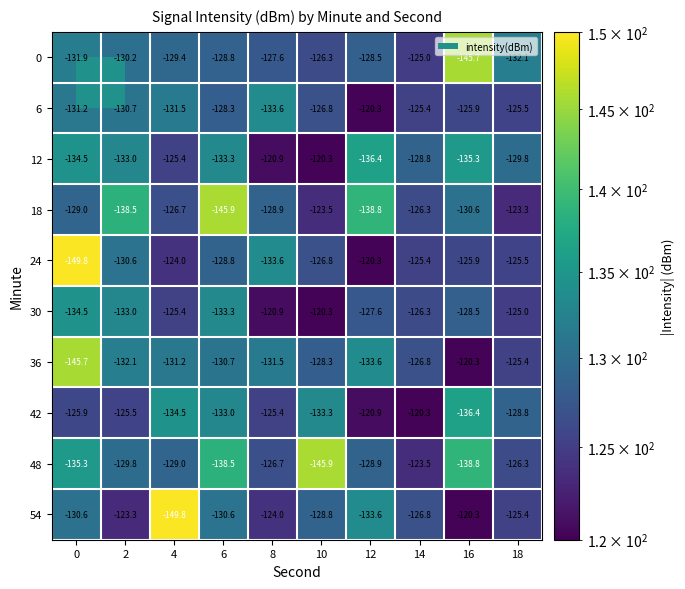

The value of 30 at 2 is -216.3. True or false?

False